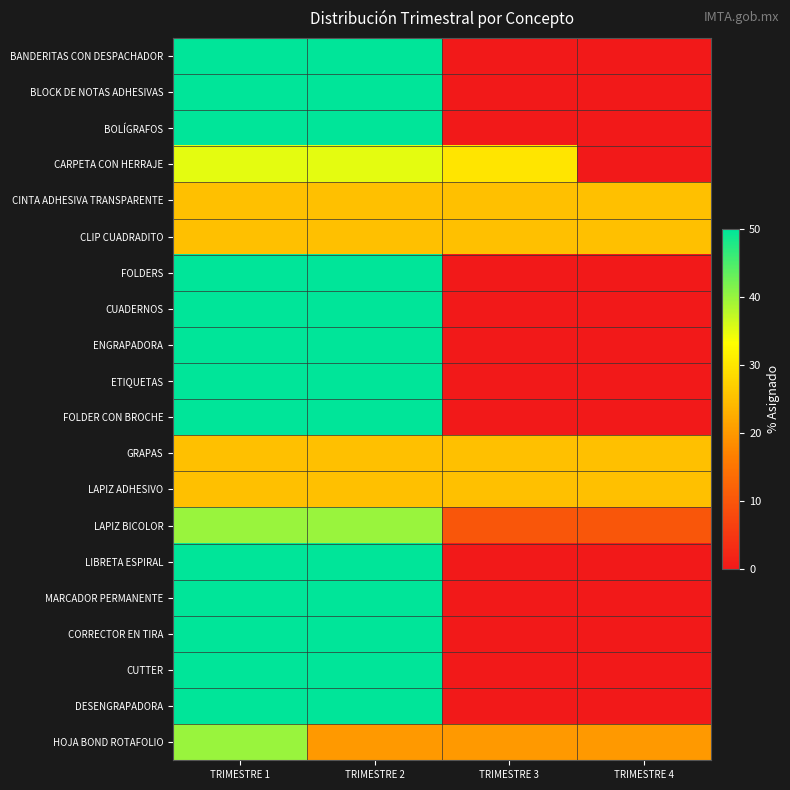

How many data points does each series have?

4